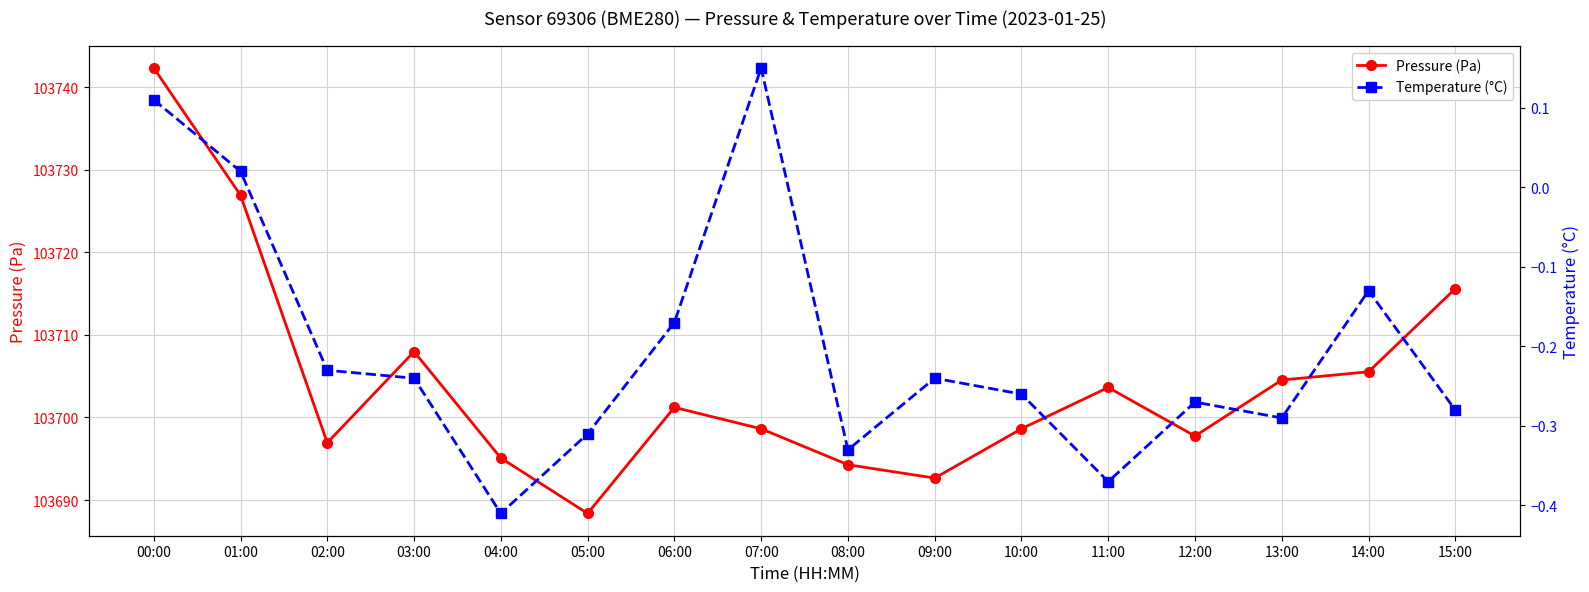

Which series has the largest range (max minus min)?

Pressure (Pa)